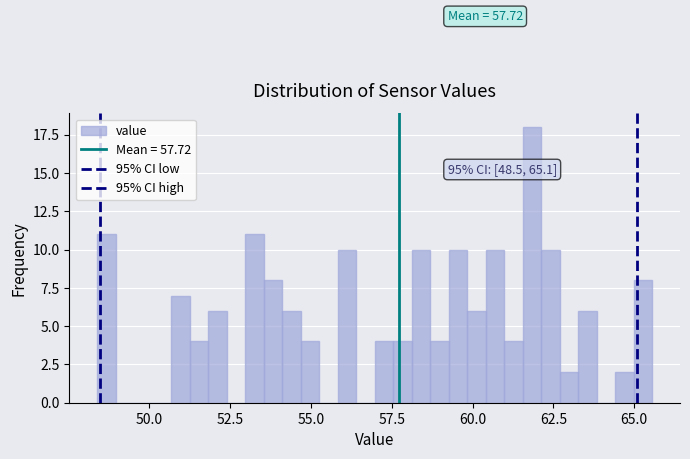

Read against the x-axis, roughly where is the centre of the tallest bar?

62.0